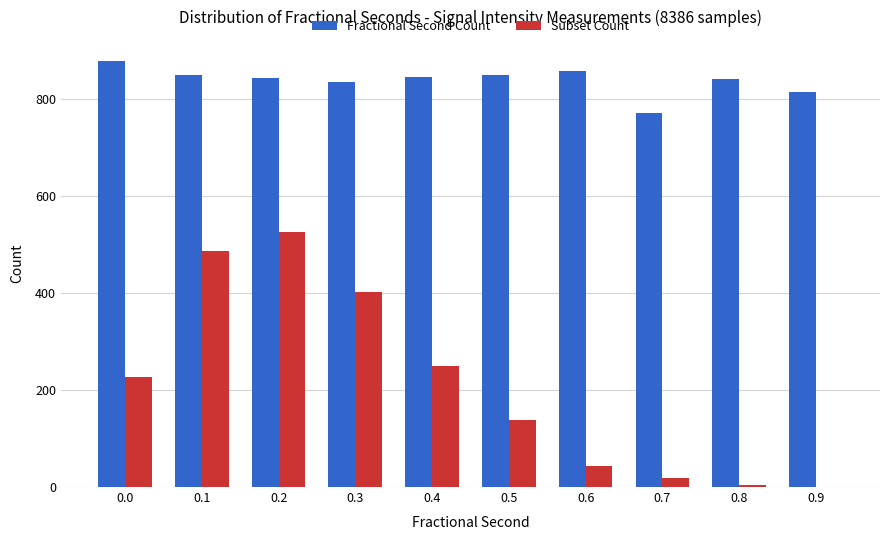

What is the sum of all Fractional Second Count values?

8386